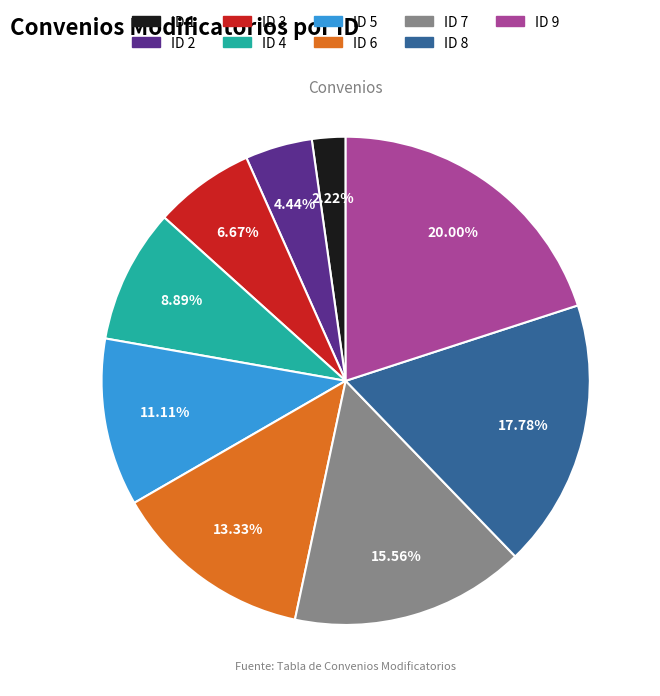

Is there a majority slice in this chart?

No